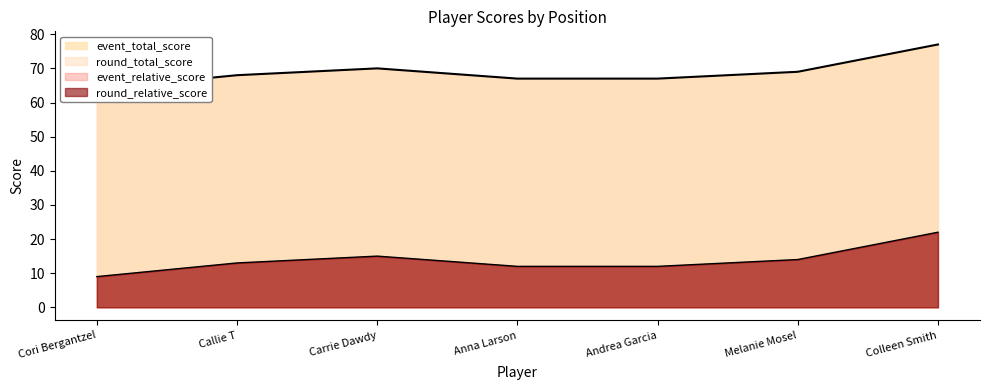

At which category is the sum across all series the highest?

Colleen Smith